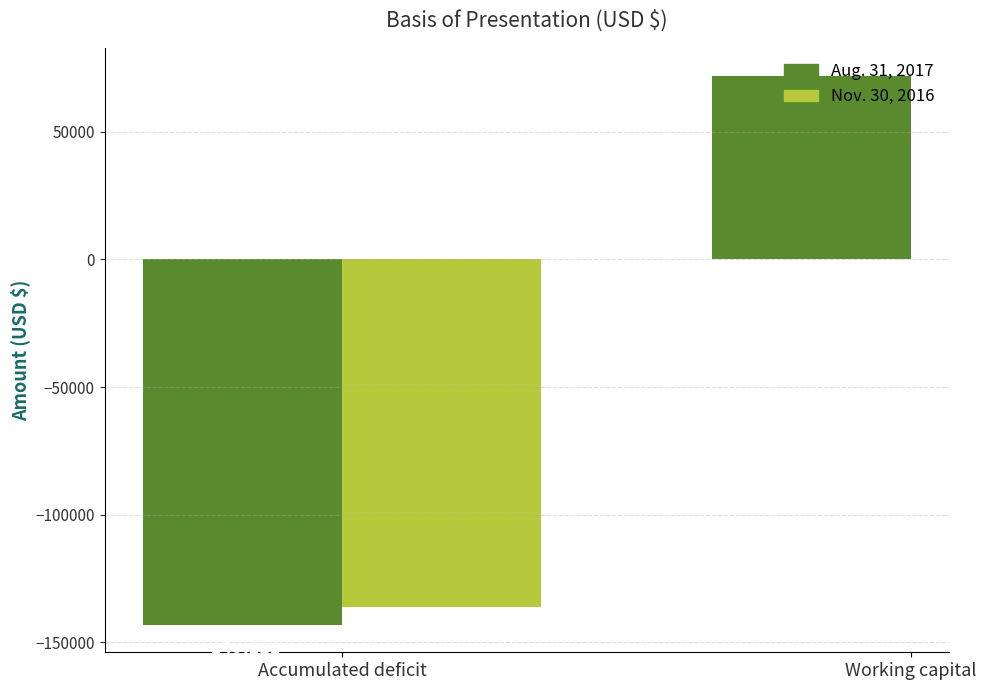

What is the label of the 2nd bar from the right?

Accumulated deficit